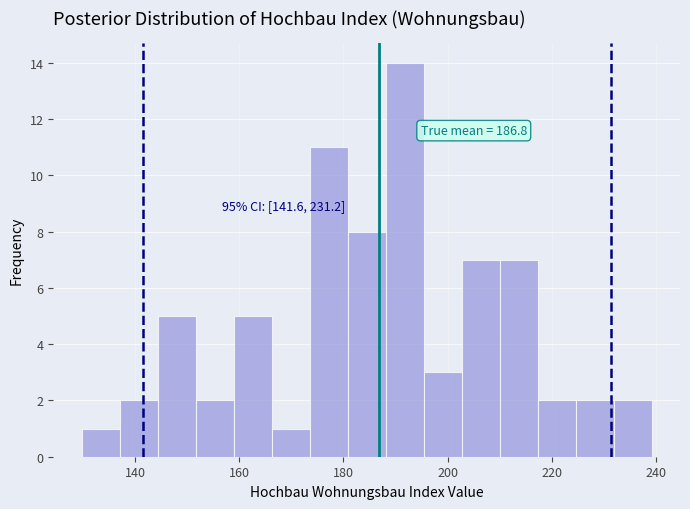

Around what value on the x-axis is the tallest bar? Give the approximate position of its centre, as read against the axis.

192